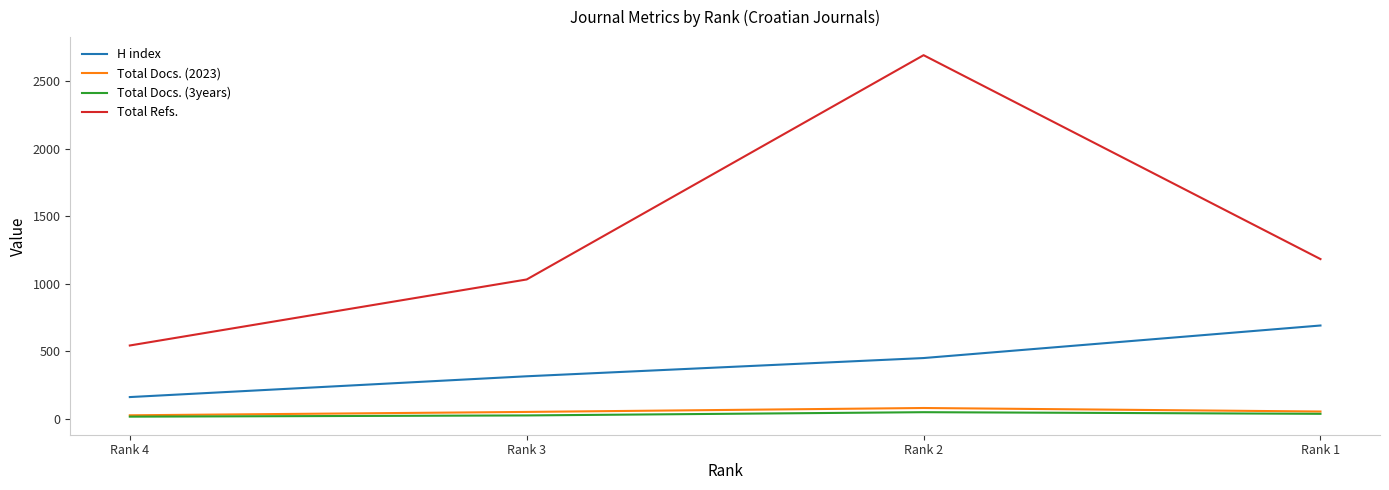

What is the total value across all series at Rank 3?

1423